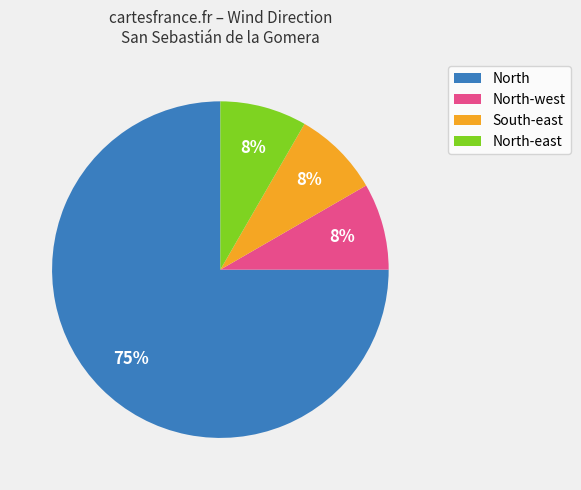

To the nearest percent, what is the average slice percentage?

25%